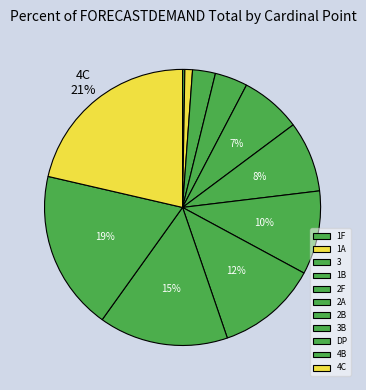

Which slice is the smallest?

1F